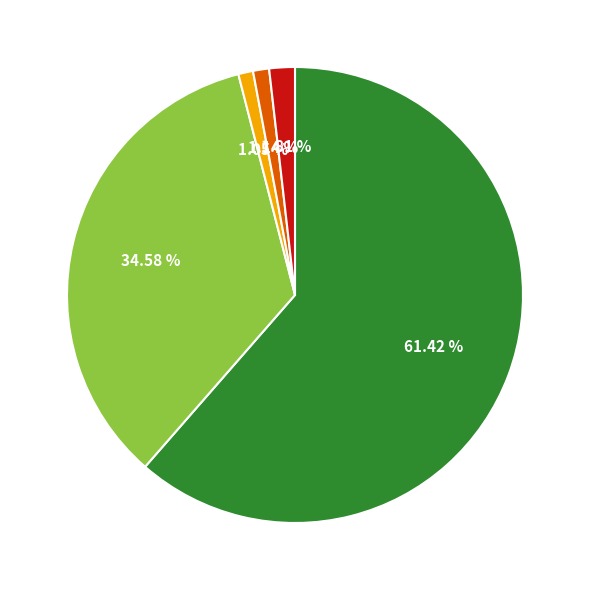

Is there a majority slice in this chart?

Yes